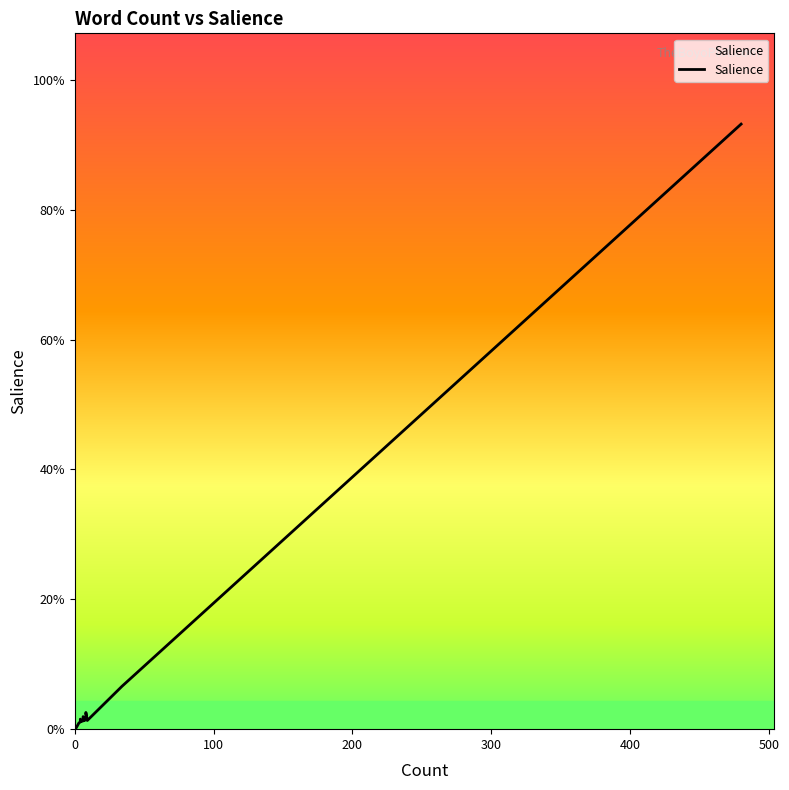

True or false: the data has more than 2 interior local peaks.

True